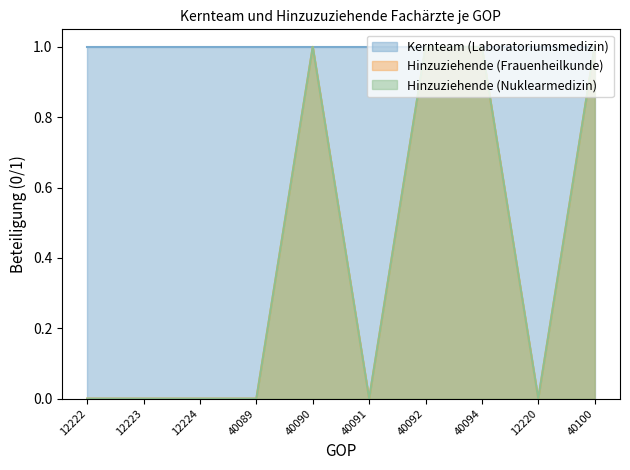

Where is Hinzuziehende (Frauenheilkunde) nearest to the value 0?

12222